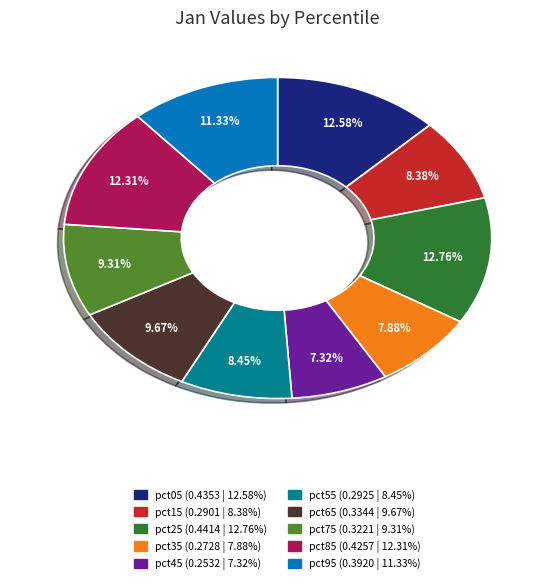

How many slices are in this pie chart?

10